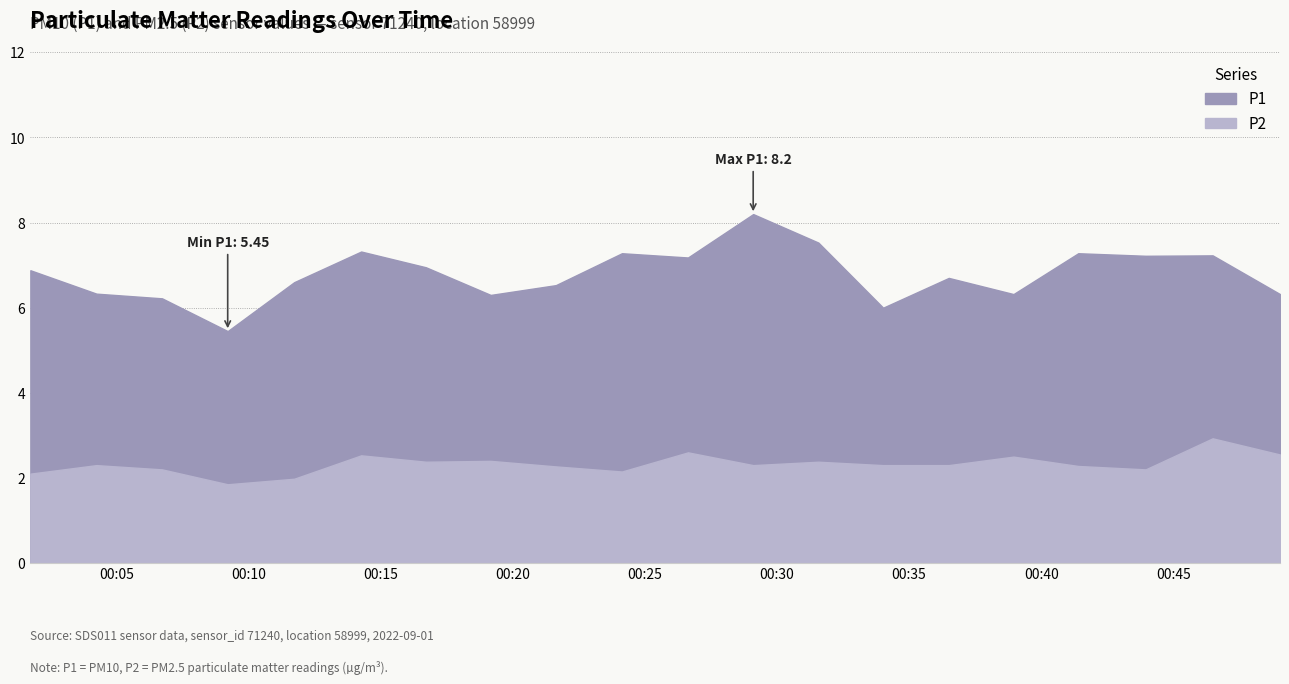

Between 2022-09-01T00:31:34 and 2022-09-01T00:49:02, which series saw the biggest shift?

P1